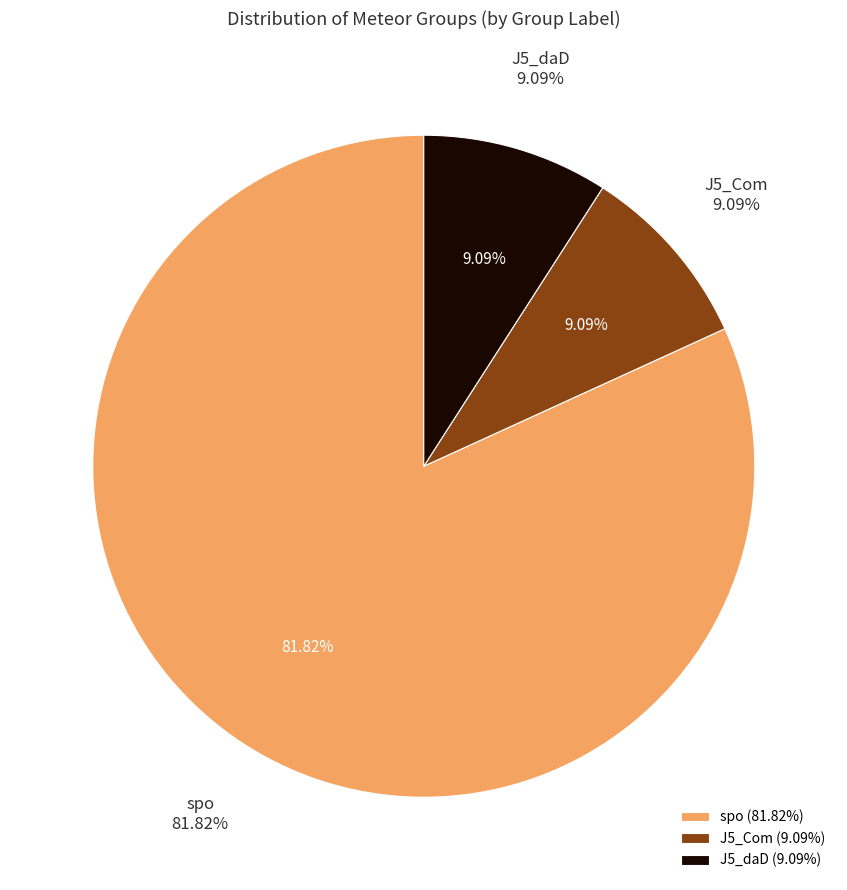

How many slices are in this pie chart?

3